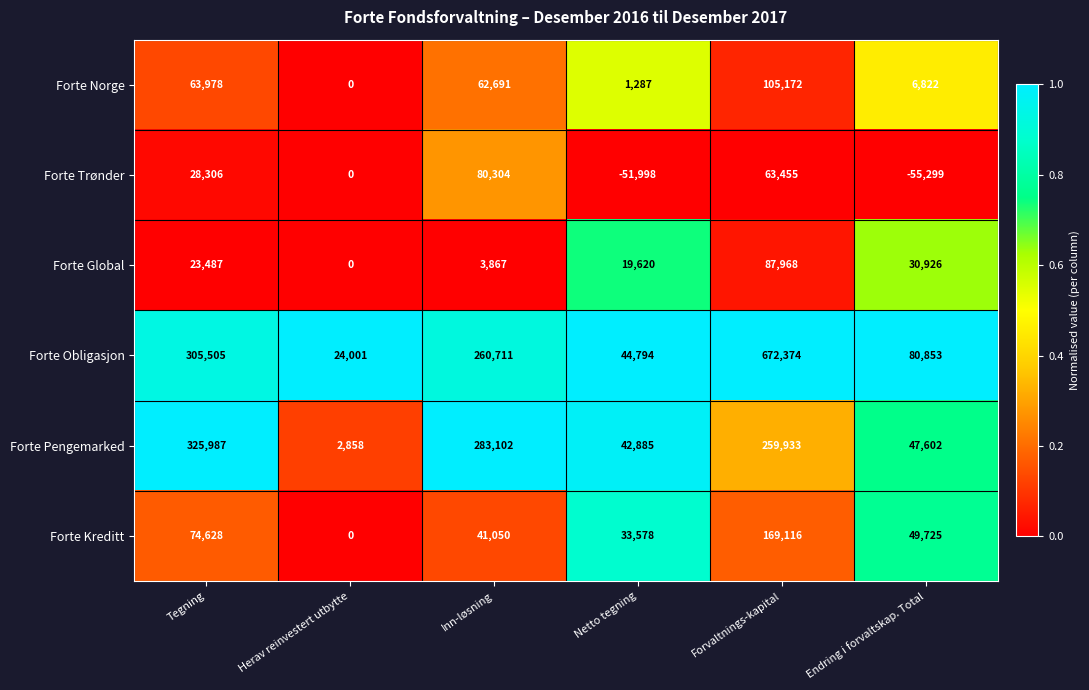

Rank the series by their maximum value, from highest to lowest.

Forte Obligasjon, Forte Pengemarked, Forte Kreditt, Forte Norge, Forte Global, Forte Trønder